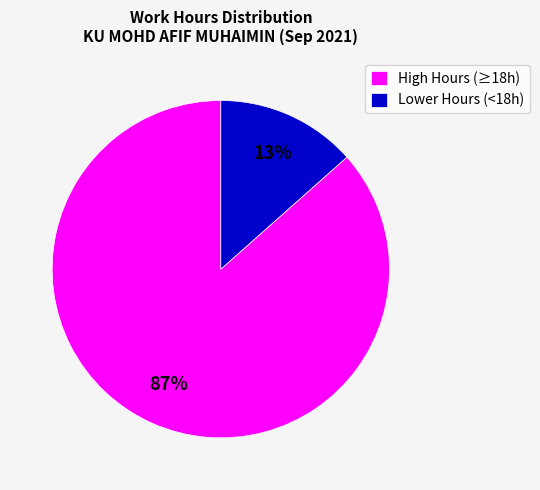

To the nearest percent, what portion does High Hours (≥18h) represent?

87%